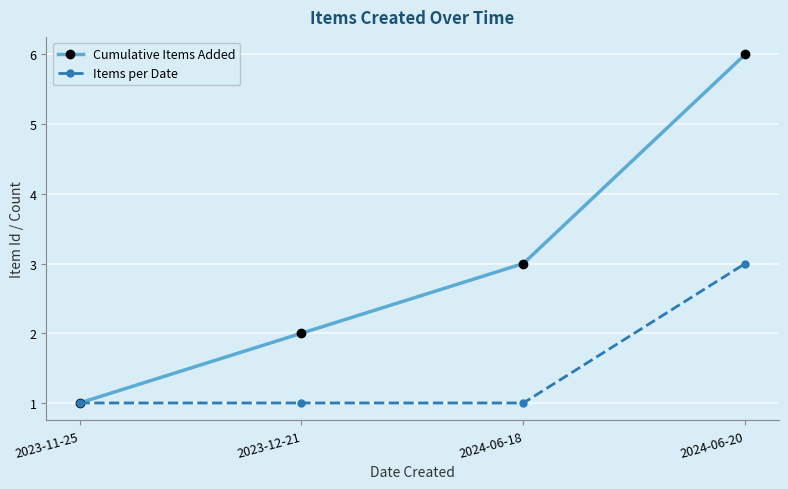

How many series are shown in this chart?

2